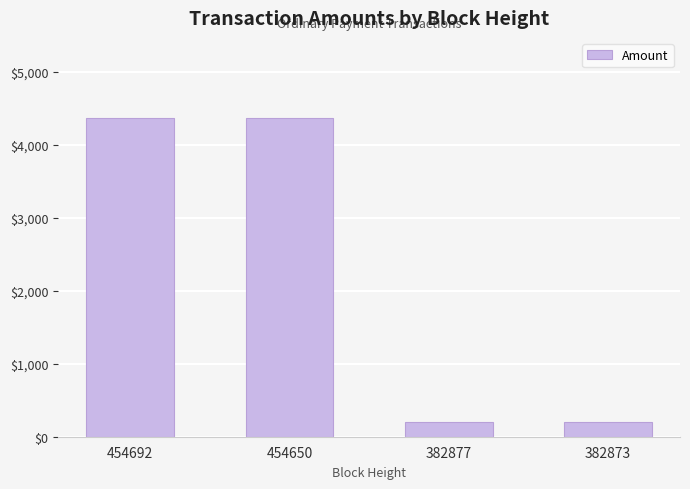

The value at 454650 is 2644.0. True or false?

False